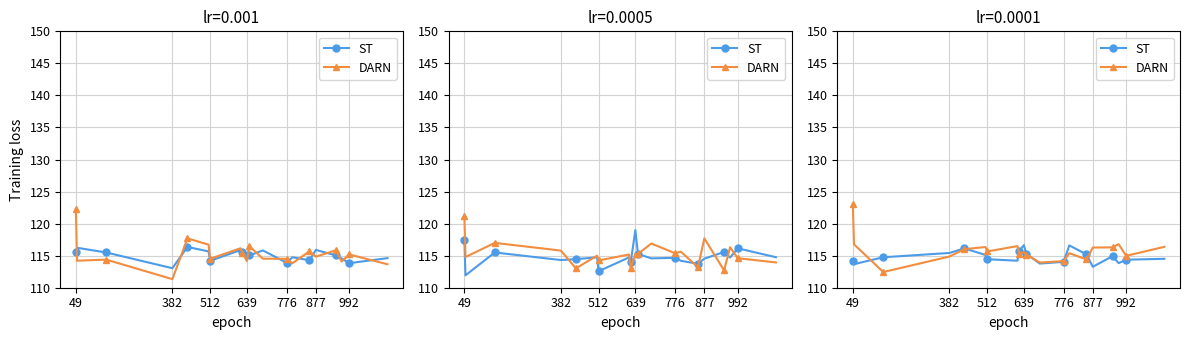

At which label does DARN first exceed 115?

49